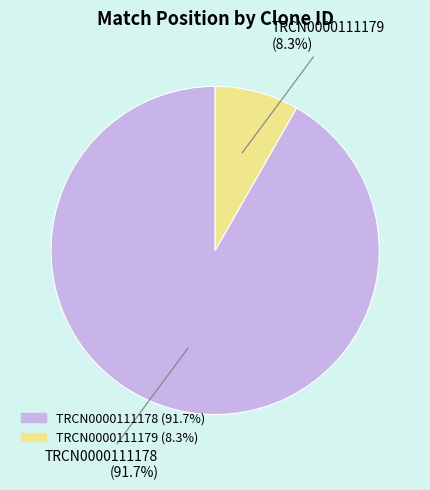

What is the total percentage of TRCN0000111178 and TRCN0000111179?

100.0%